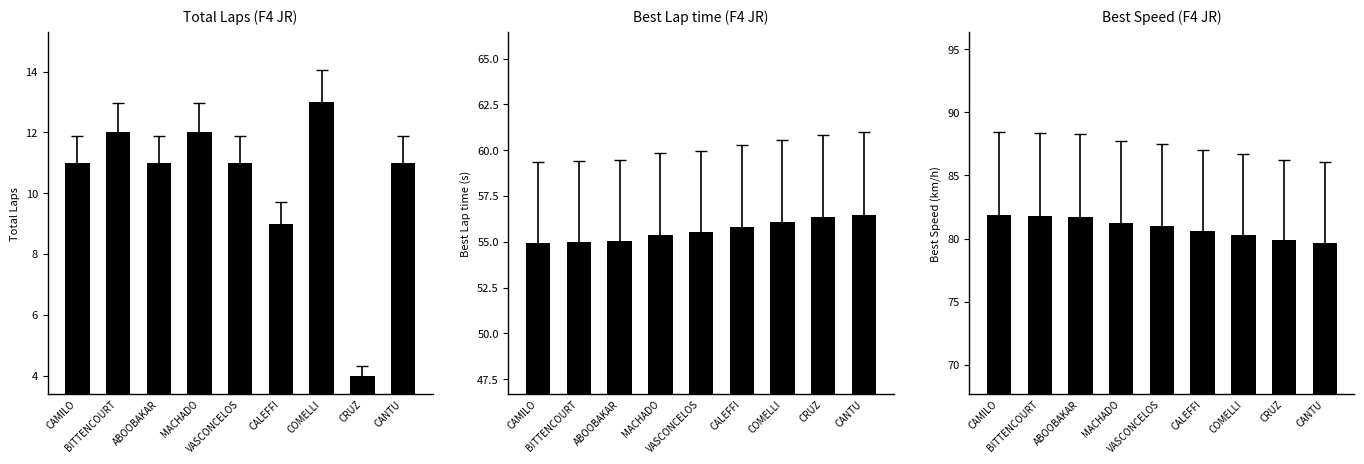

Which series has the largest total across all categories?

Best Speed